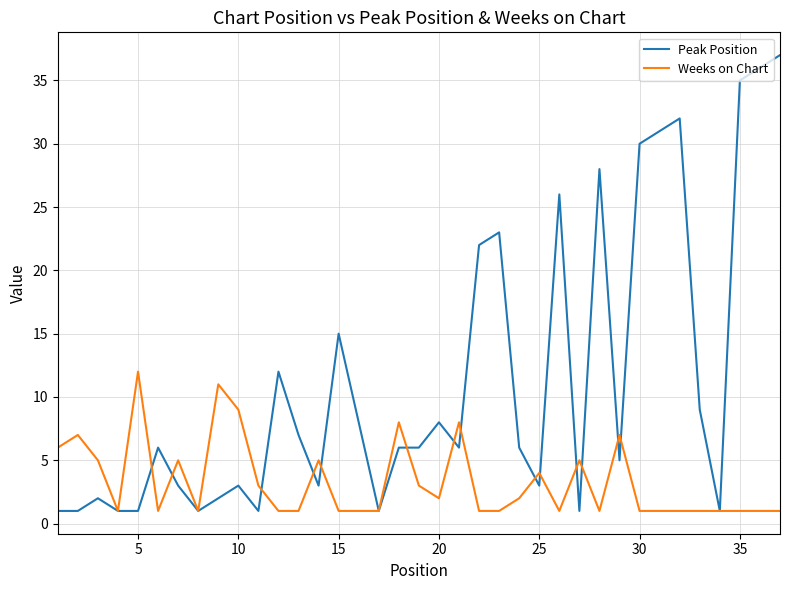

List the series in order of their peak value, highest first.

Peak Position, Weeks on Chart